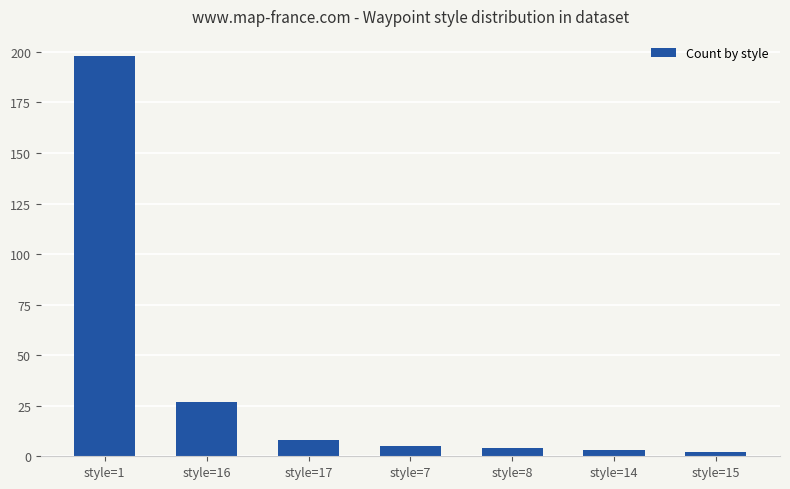

What is the difference between the values at style=8 and style=15?

2